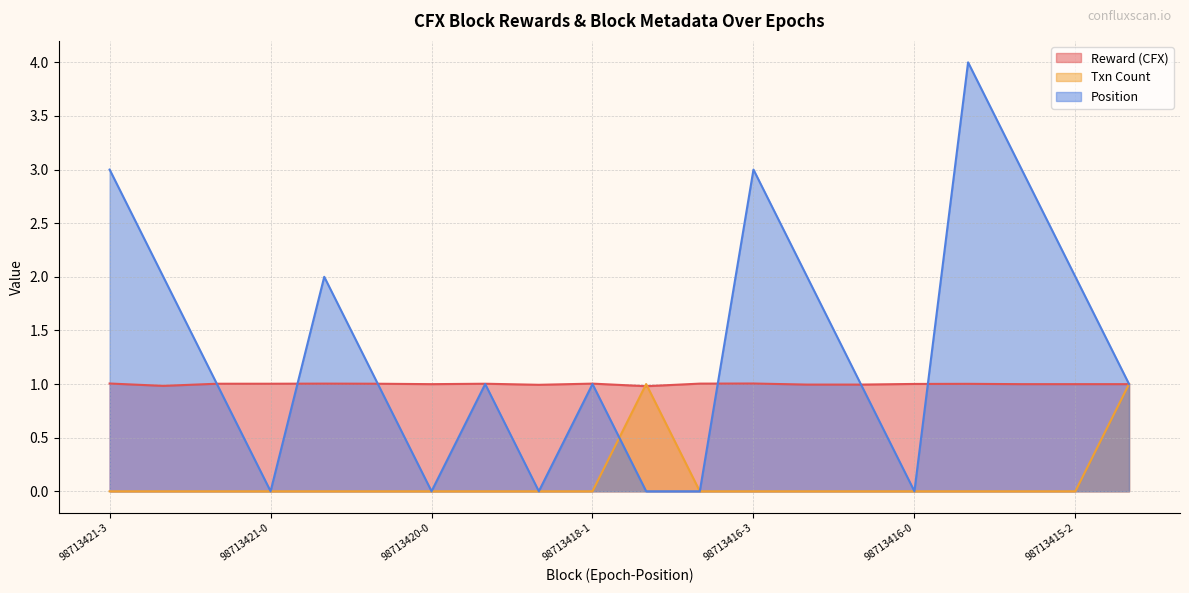

Reading left to right, transcribe all the data shown in this chart.

Reward (CFX): 98713421-3=1.0	98713421-2=1.0	98713421-1=1.0	98713421-0=1.0	98713420-2=1.0	98713420-1=1.0	98713420-0=1.0	98713419-1=1.0	98713419-0=1.0	98713418-1=1.0	98713418-0=1.0	98713417-0=1.0	98713416-3=1.0	98713416-2=1.0	98713416-1=1.0	98713416-0=1.0	98713415-4=1.0	98713415-3=1.0	98713415-2=1.0	98713415-1=1.0
Txn Count: 98713421-3=0.0	98713421-2=0.0	98713421-1=0.0	98713421-0=0.0	98713420-2=0.0	98713420-1=0.0	98713420-0=0.0	98713419-1=0.0	98713419-0=0.0	98713418-1=0.0	98713418-0=1.0	98713417-0=0.0	98713416-3=0.0	98713416-2=0.0	98713416-1=0.0	98713416-0=0.0	98713415-4=0.0	98713415-3=0.0	98713415-2=0.0	98713415-1=1.0
Position: 98713421-3=3.0	98713421-2=2.0	98713421-1=1.0	98713421-0=0.0	98713420-2=2.0	98713420-1=1.0	98713420-0=0.0	98713419-1=1.0	98713419-0=0.0	98713418-1=1.0	98713418-0=0.0	98713417-0=0.0	98713416-3=3.0	98713416-2=2.0	98713416-1=1.0	98713416-0=0.0	98713415-4=4.0	98713415-3=3.0	98713415-2=2.0	98713415-1=1.0